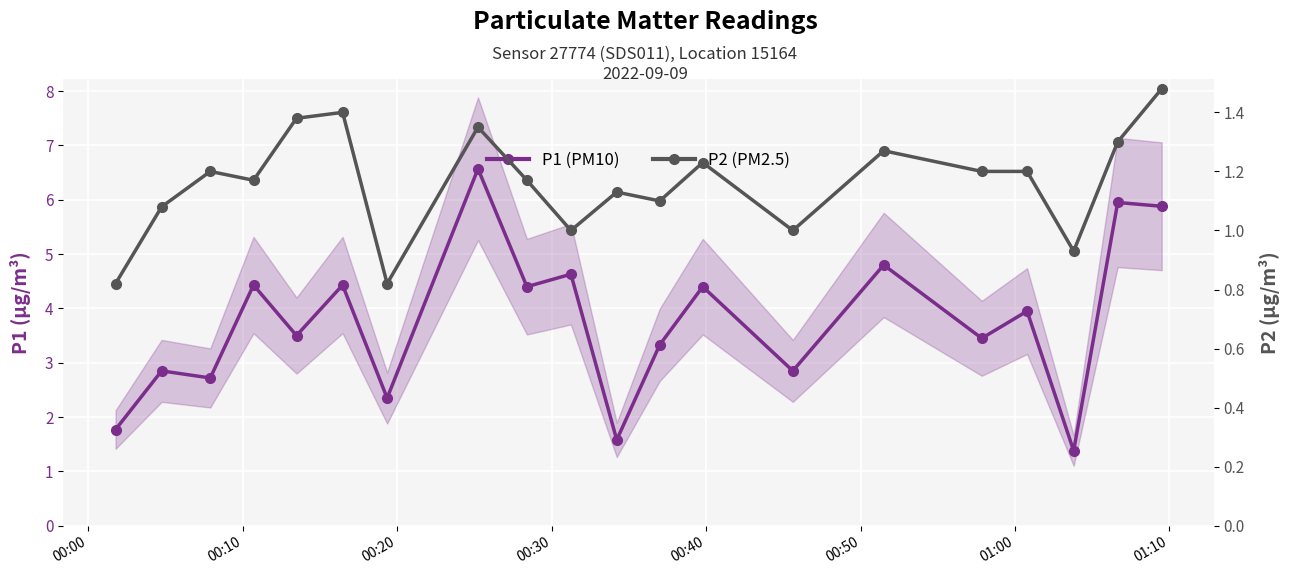

True or false: P2 (PM2.5) has more than 0 interior local peaks.

True